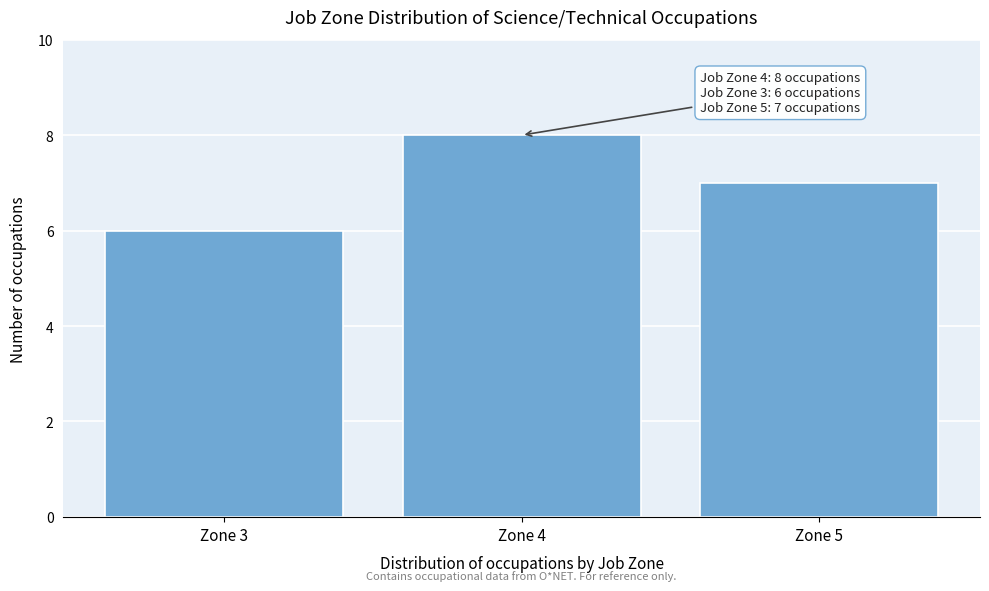

Reading left to right, extract all data points from this chart.

Zone 3=6	Zone 4=8	Zone 5=7